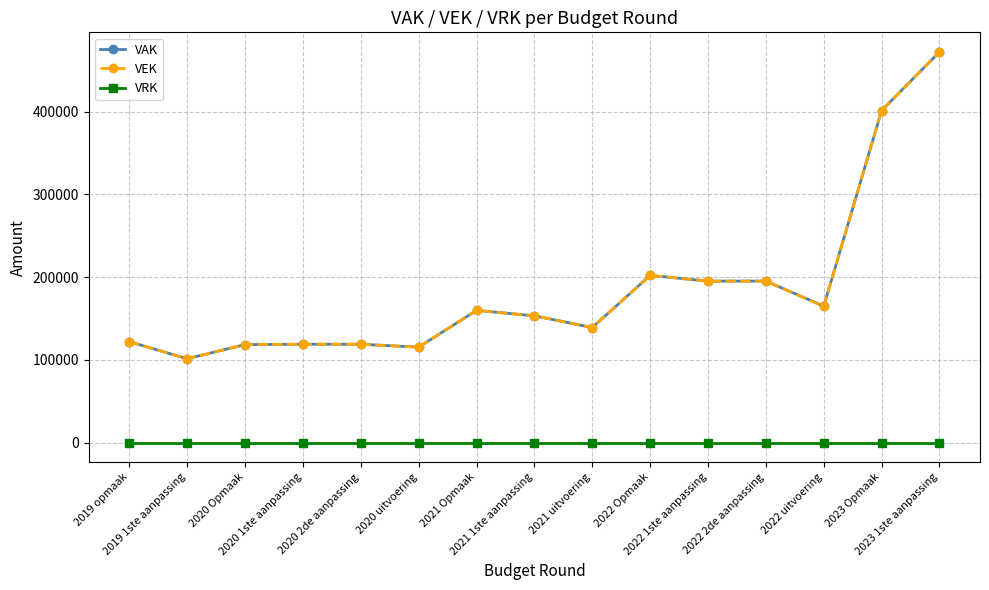

What position from the right is 2019 opmaak?

15